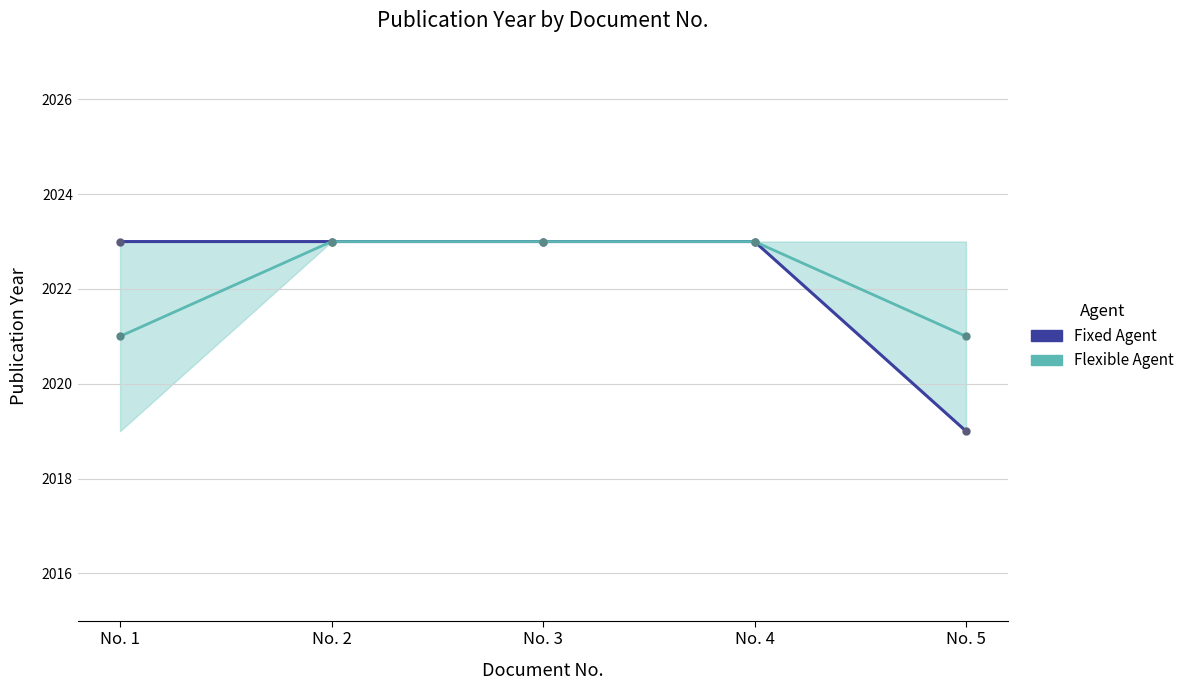

What is the total value across all series at No. 3?

4046